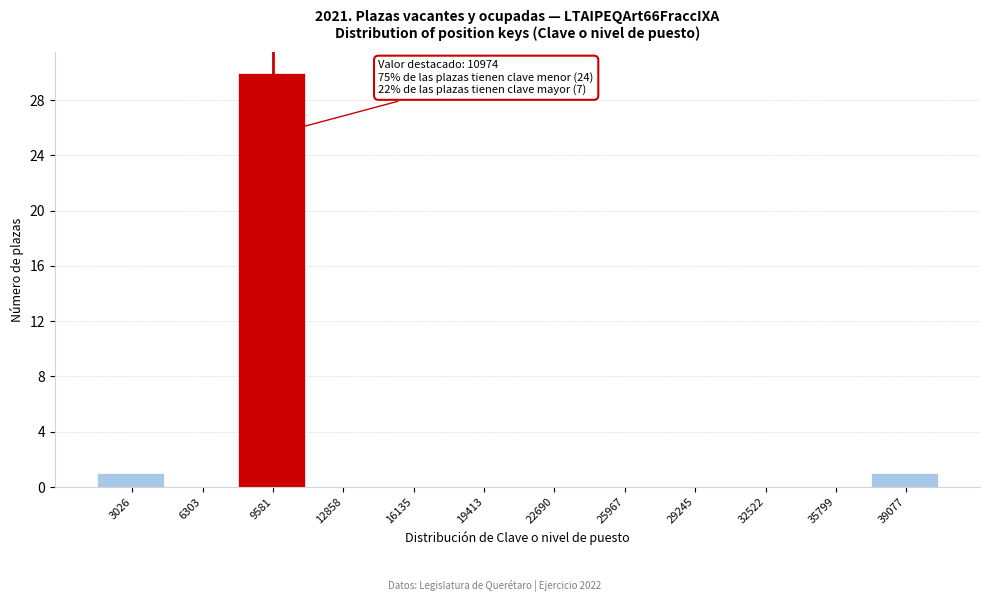

Reading left to right, list all the values displayed in this chart.

3026=1	6303=0	9581=30	12858=0	16135=0	19413=0	22690=0	25967=0	29245=0	32522=0	35799=0	39077=1